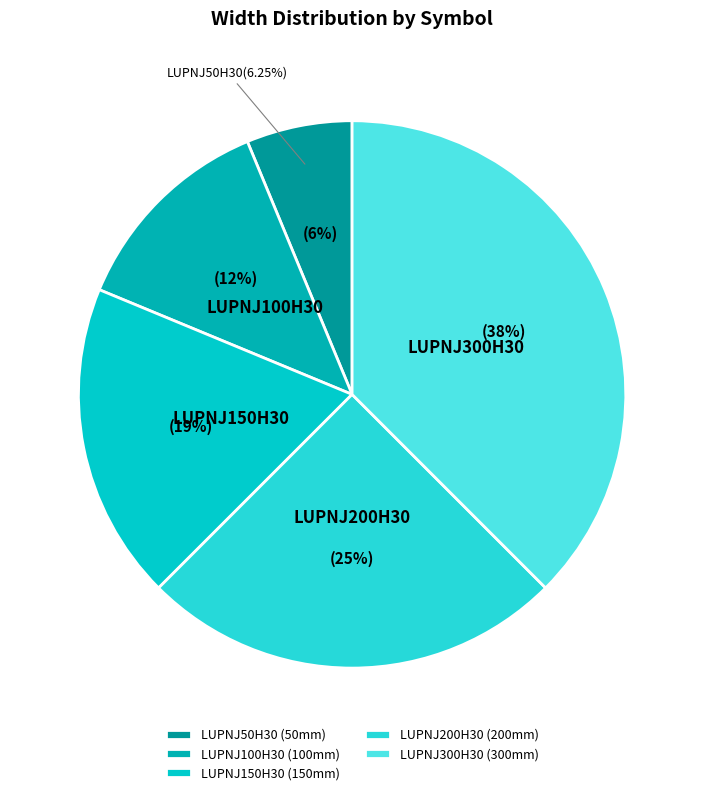

How many segments does this pie chart have?

5